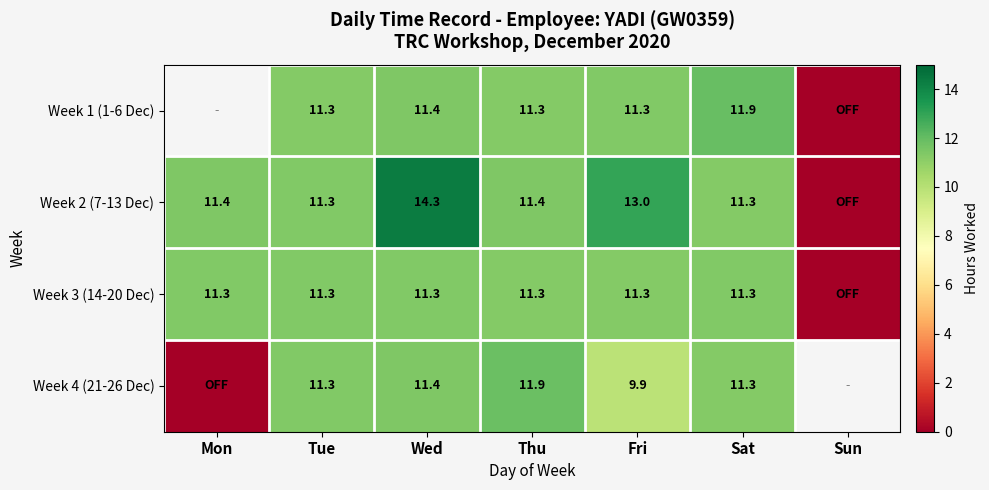

Is the value of Week 3 (14-20 Dec) at Tue greater than the value of Week 4 (21-26 Dec) at Fri?

Yes